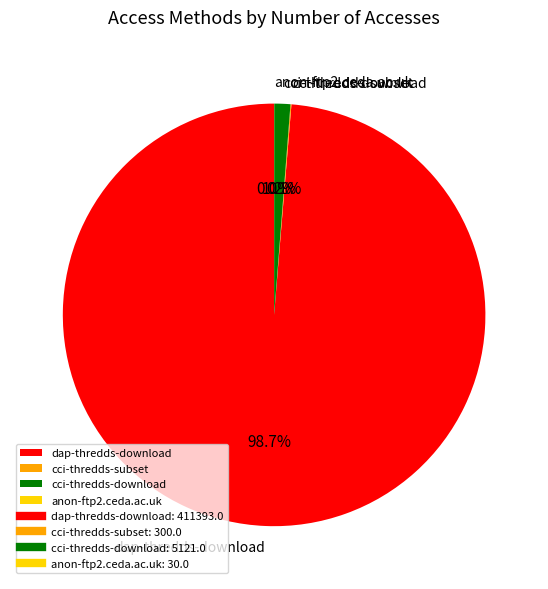

What is the largest slice in the pie chart?

dap-thredds-download